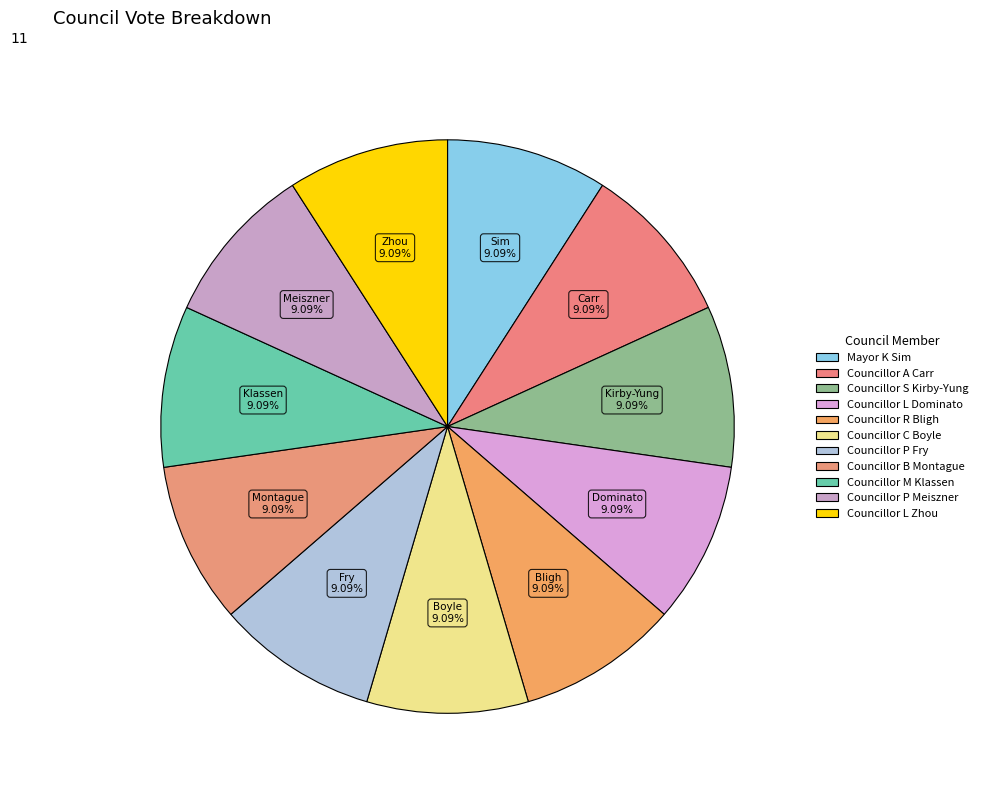

Which category has the smallest portion of the pie?

Councillor B Montague